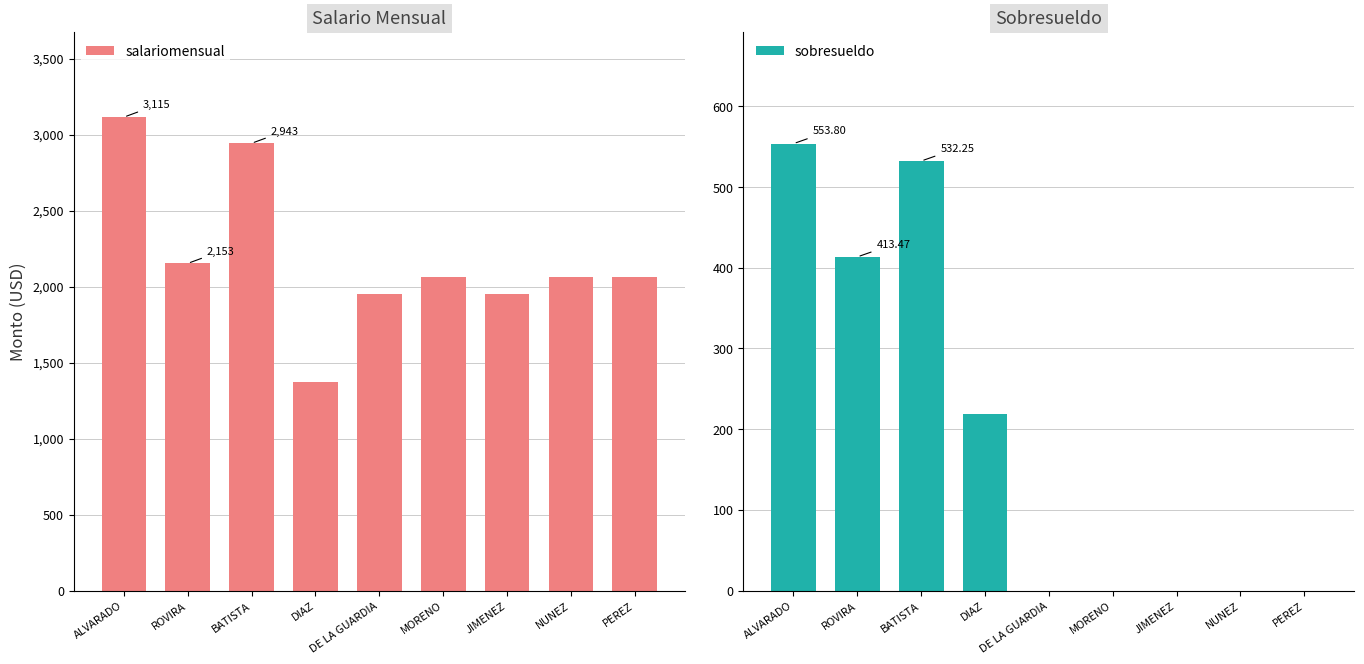

Rank the series at DIAZ from highest to lowest value.

salariomensual, sobresueldo